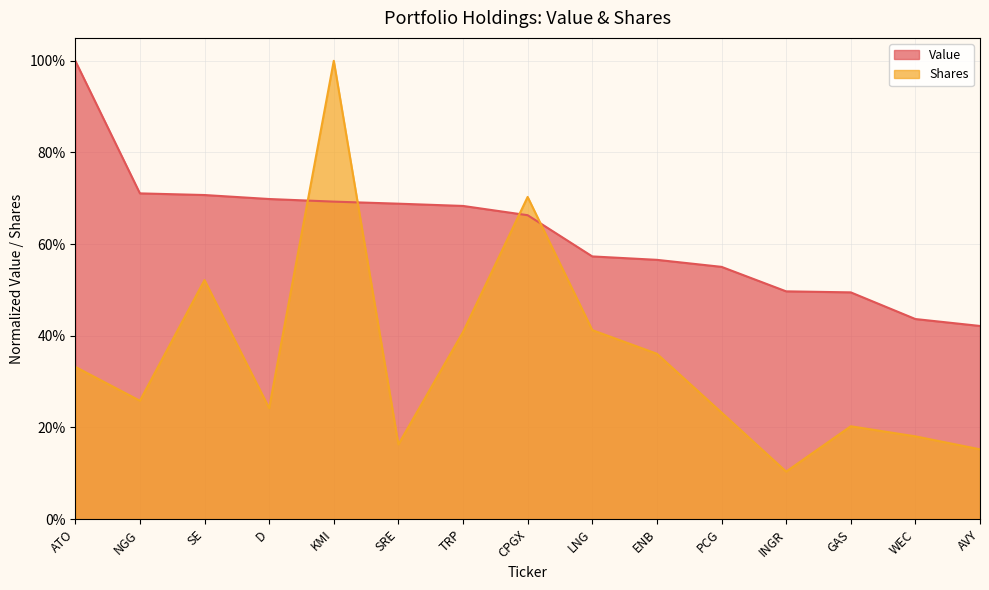

Where is Value nearest to the value 0?

AVY